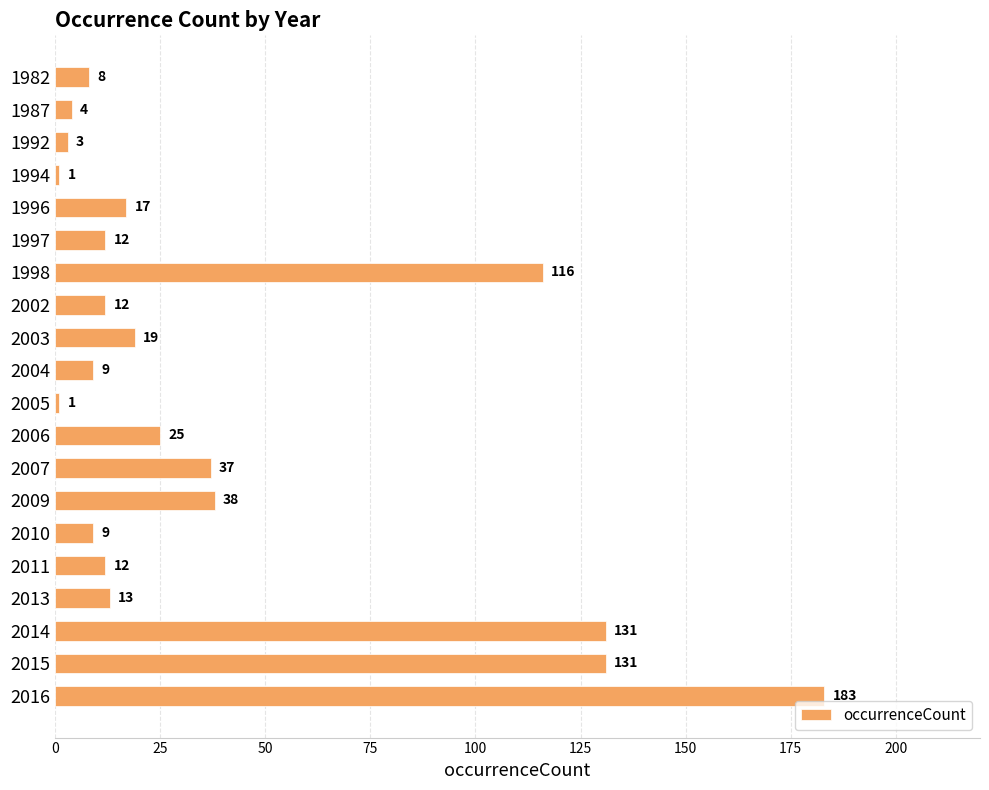

What is the greatest value displayed?

183